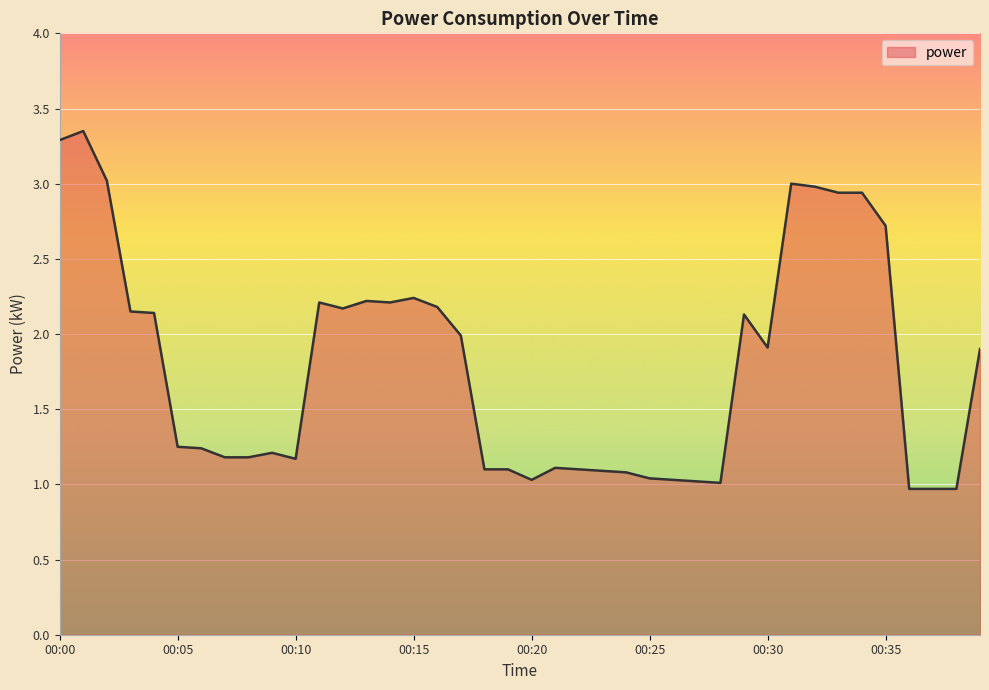

What is the difference between the maximum and minimum values?

2.4